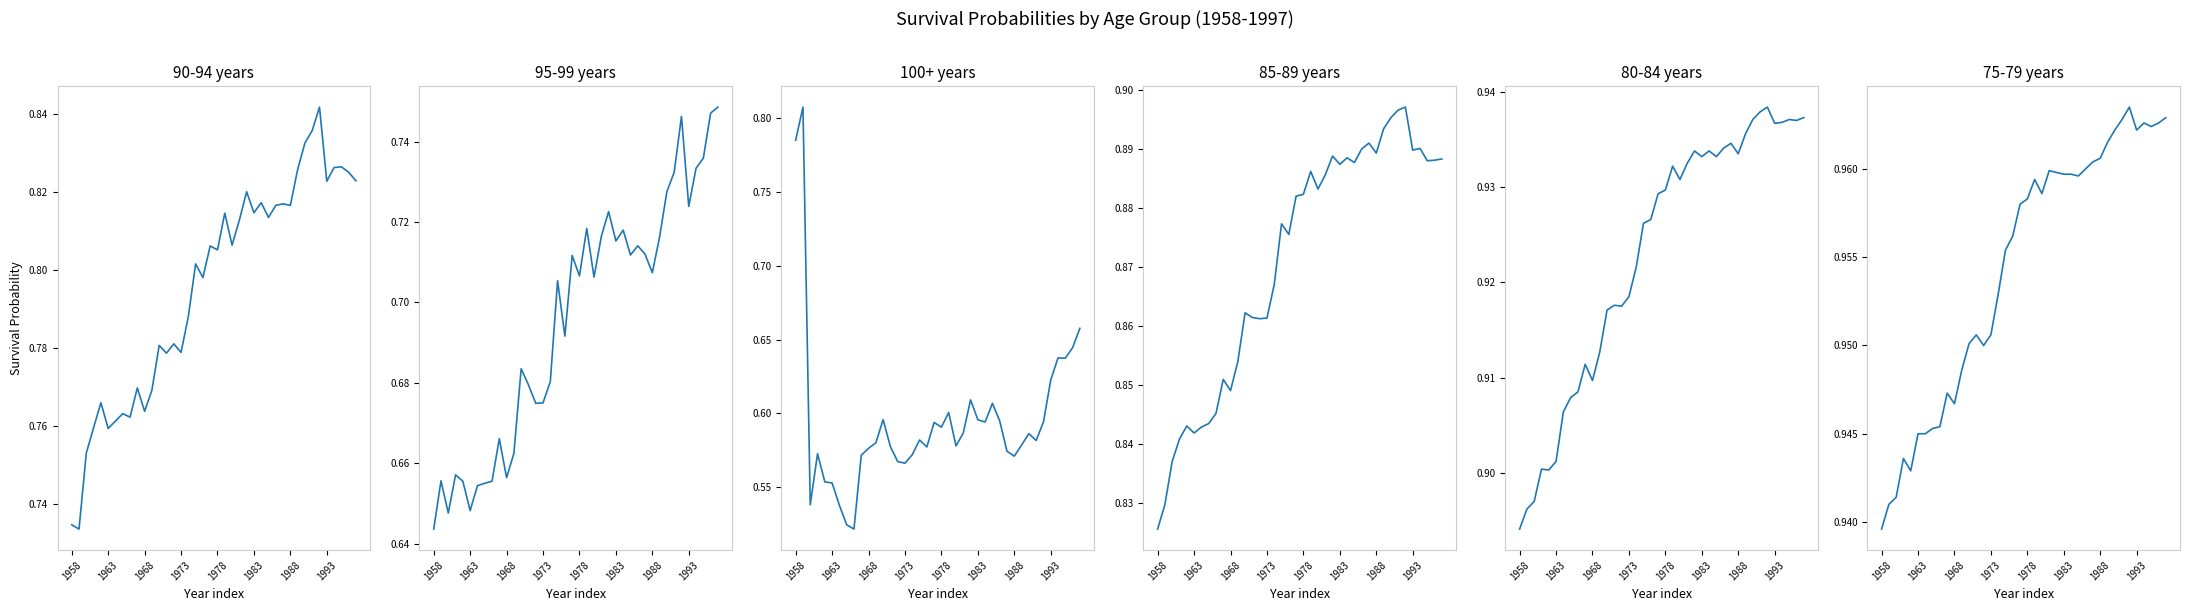

What are all the series names shown in the legend?

90-94 years, 95-99 years, 100+ years, 85-89 years, 80-84 years, 75-79 years